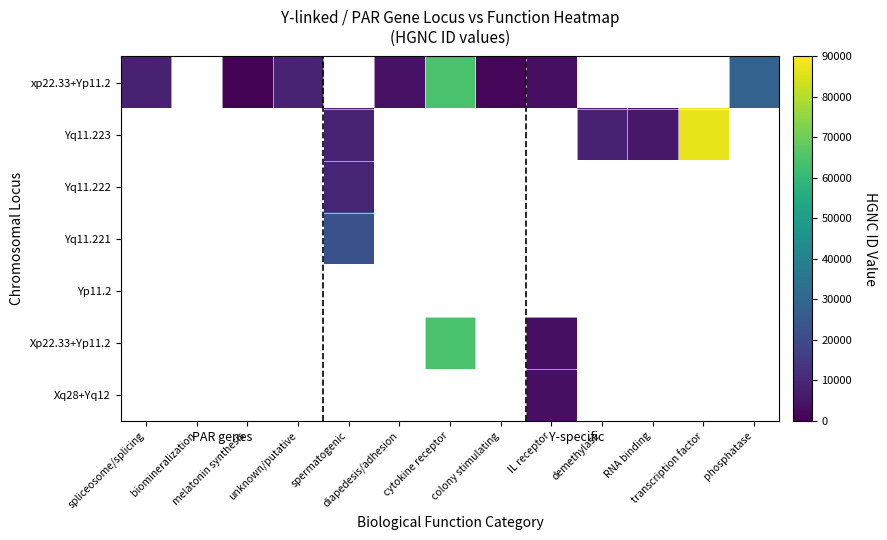

At how many categories does at least one series exceed 59342?

2